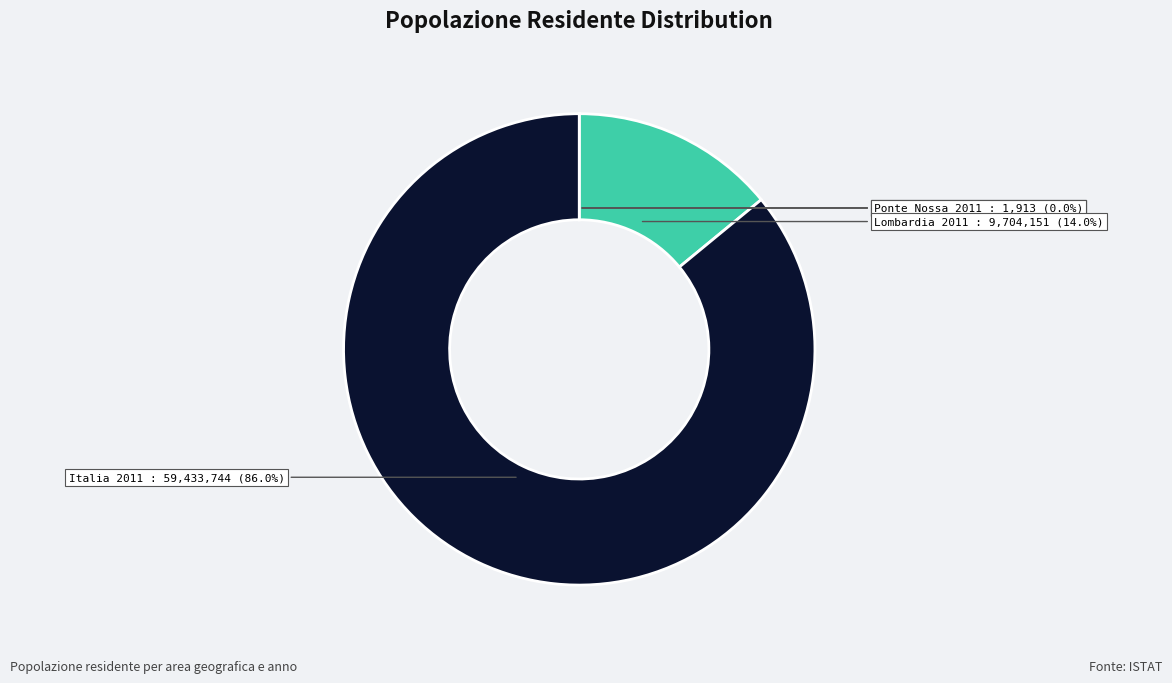

To the nearest percent, what is the difference between the largest and smallest slice percentages?

86%